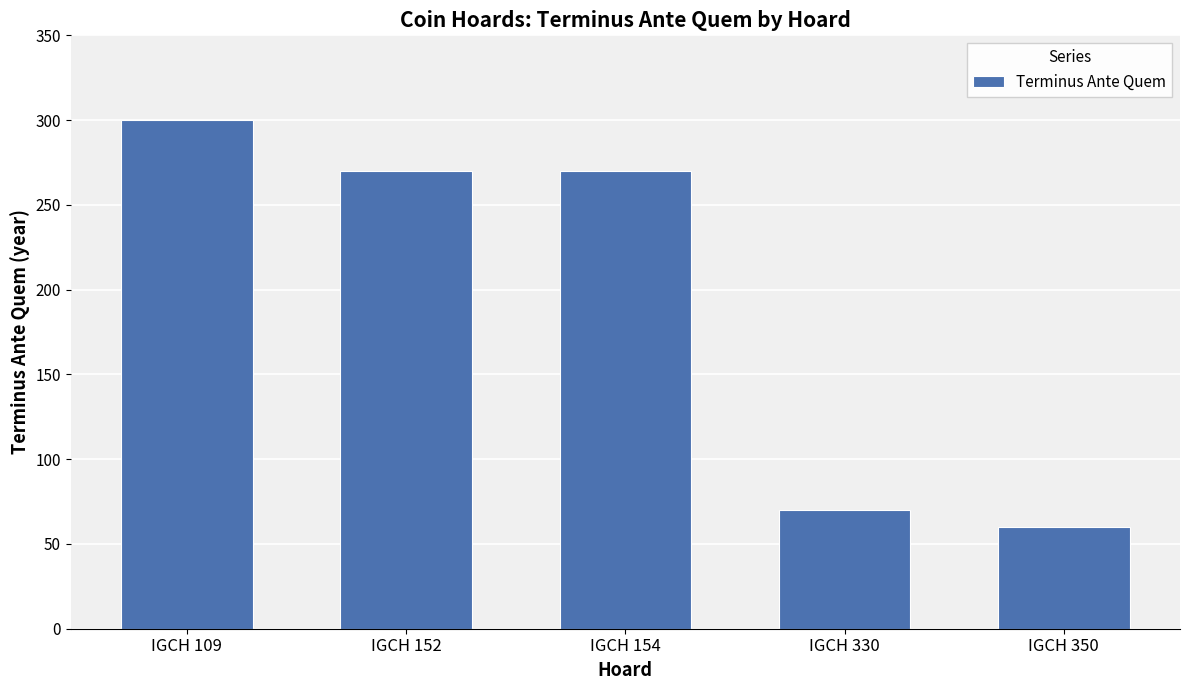

Approximately how many times larger is the value at IGCH 109 compared to IGCH 330?

4.3